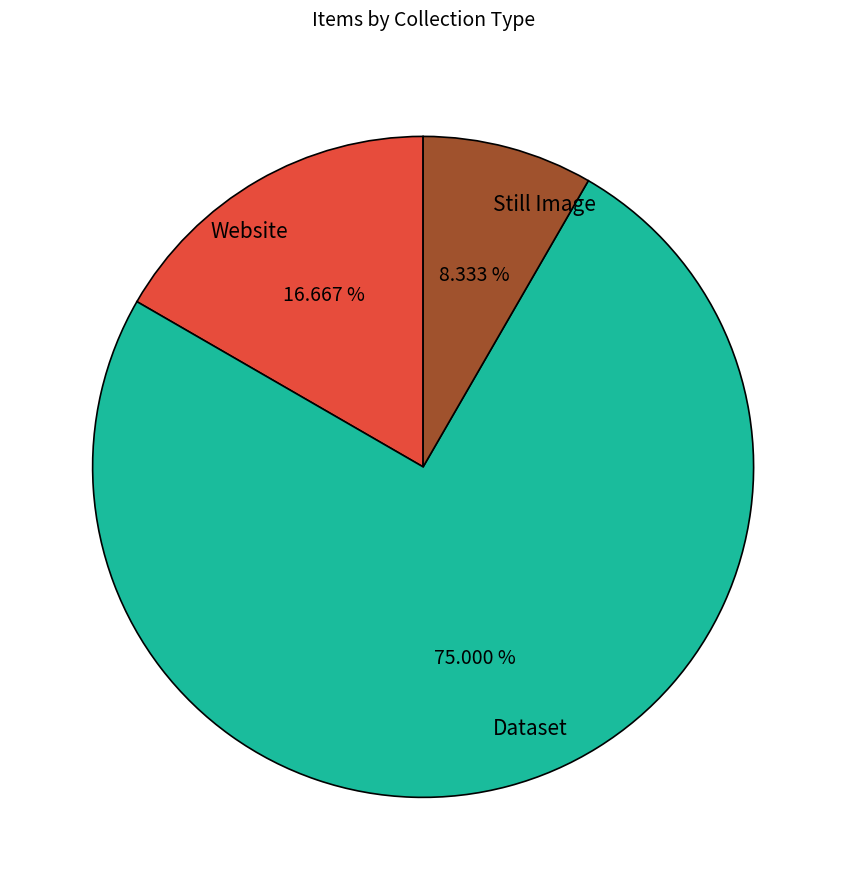

Is Dataset the majority of the pie?

Yes